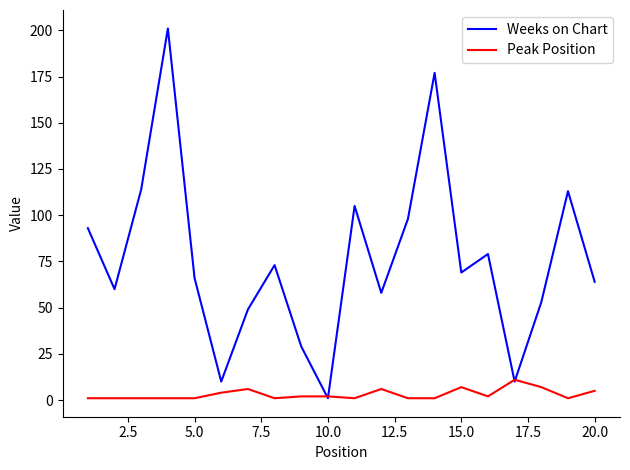

True or false: Weeks on Chart has more than 0 interior local peaks.

True